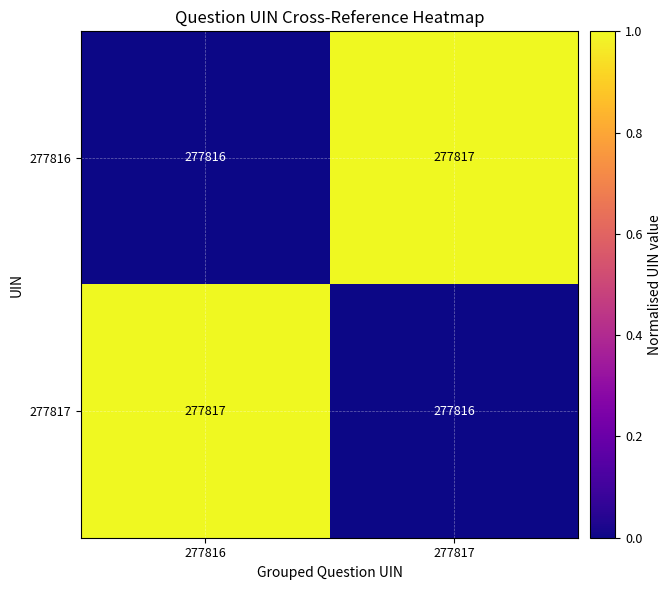

What is the spread (max minus min) of values at 277817?

1